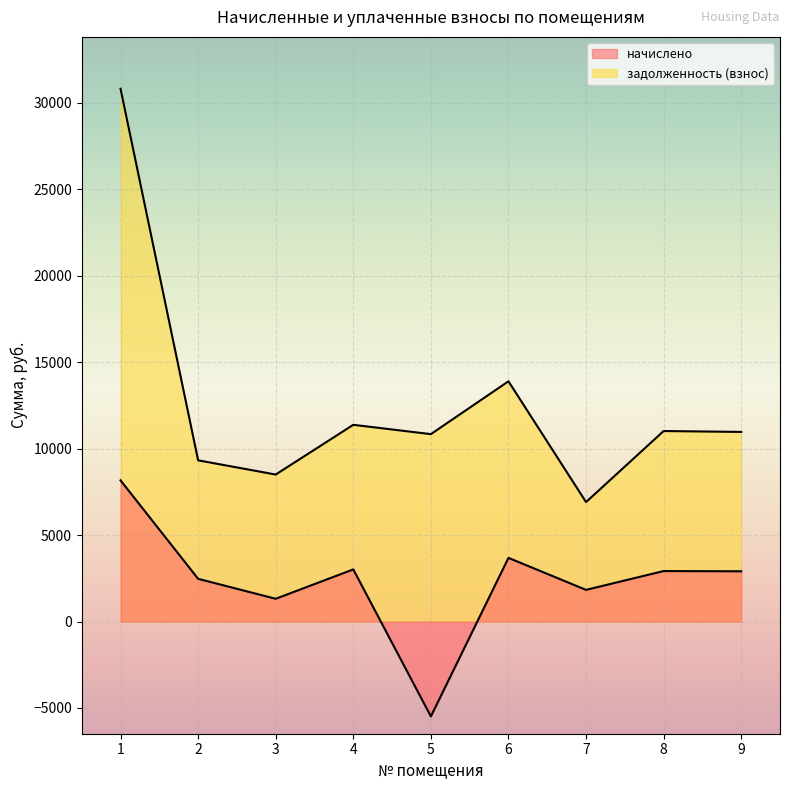

What is the value of the начислено point at the 3rd from the left?

1315.8